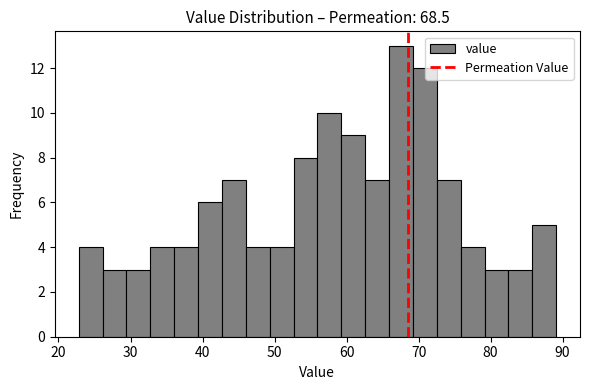

Around what value on the x-axis is the tallest bar? Give the approximate position of its centre, as read against the axis.

68